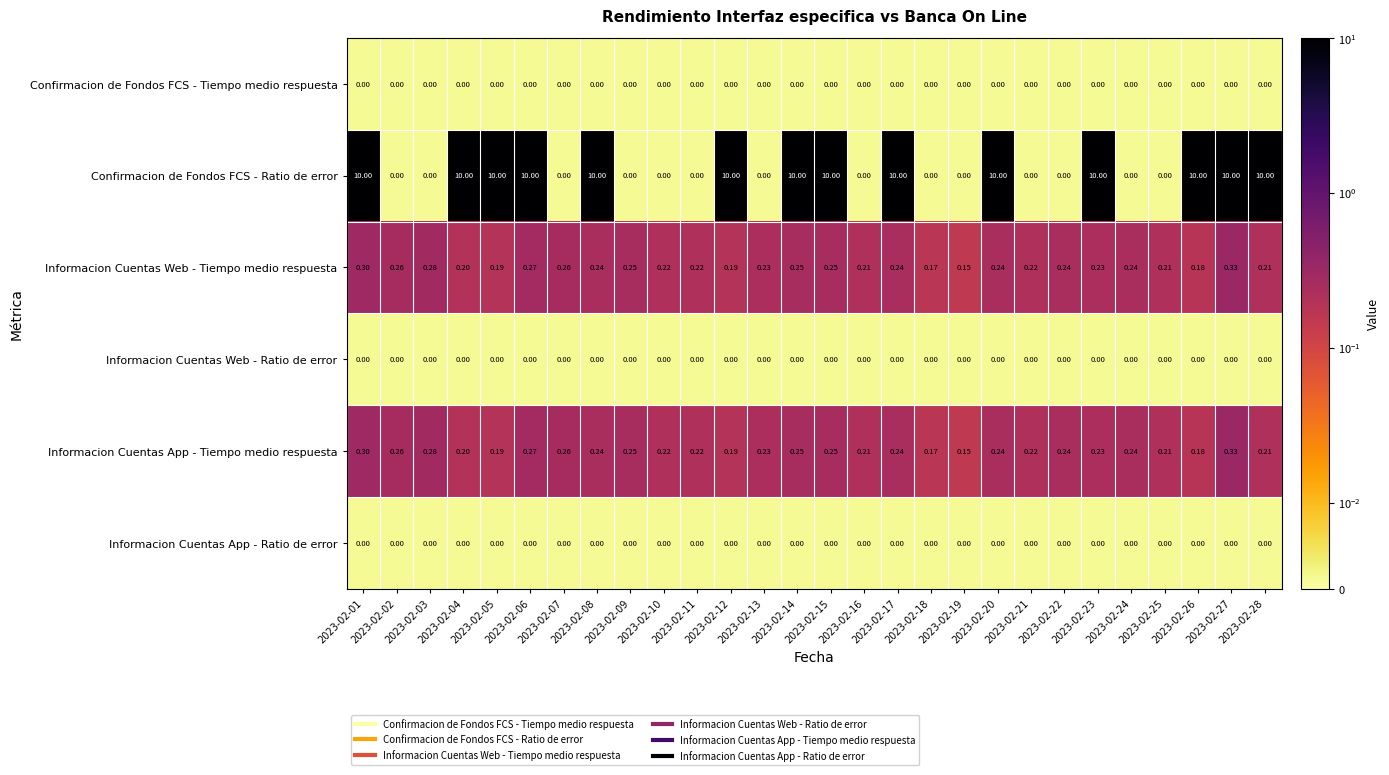

Which series changed the most between 2023-02-05 and 2023-02-16?

Confirmacion de Fondos FCS - Ratio de error